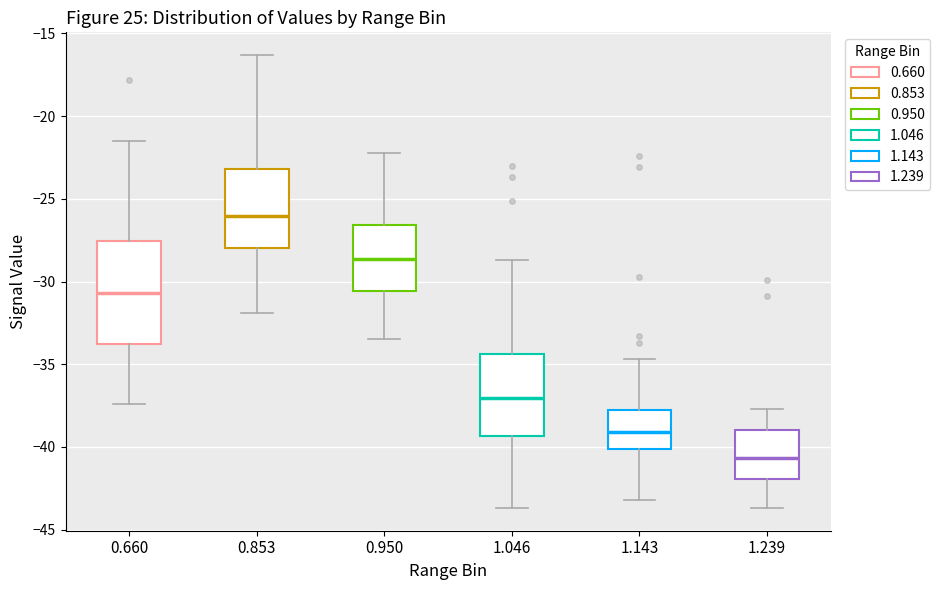

Reading left to right, read every box against the y-axis: the position of its median line, the range the box covers, and the ends of its whiskers. The values are not printed on the chart, so give them approximately, as read against the axis.

0.660: median -30.5, box -33.5 to -27.5, whiskers -37.5 to -21.5
0.853: median -26.0, box -28.0 to -23.0, whiskers -32.0 to -16.5
0.950: median -28.5, box -30.5 to -26.5, whiskers -33.5 to -22.0
1.046: median -37.0, box -39.5 to -34.5, whiskers -43.5 to -28.5
1.143: median -39.0, box -40.0 to -37.5, whiskers -43.0 to -34.5
1.239: median -40.5, box -42.0 to -39.0, whiskers -43.5 to -37.5